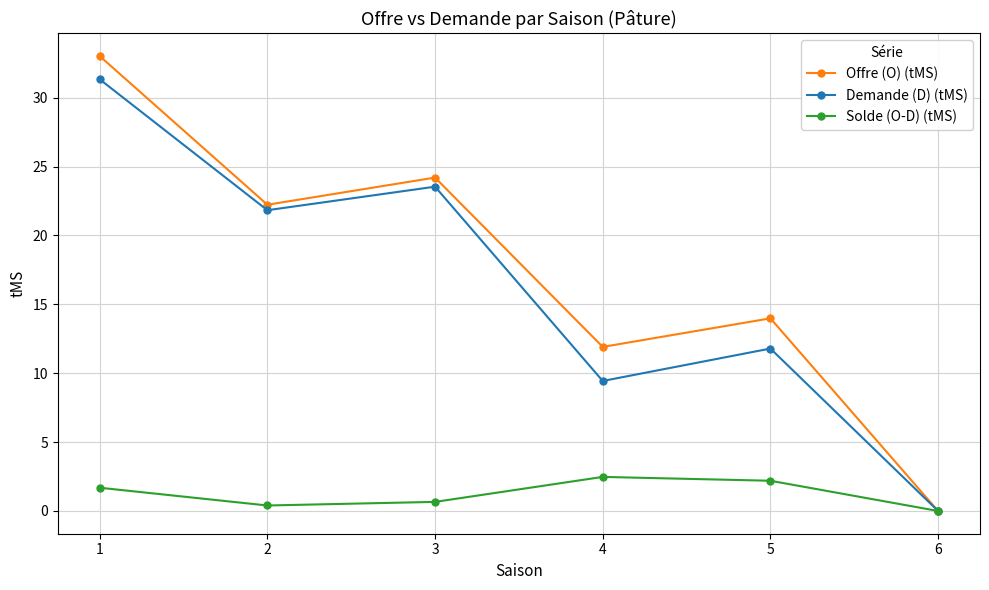

How many interior local valleys does the Demande (D) (tMS) series have?

2